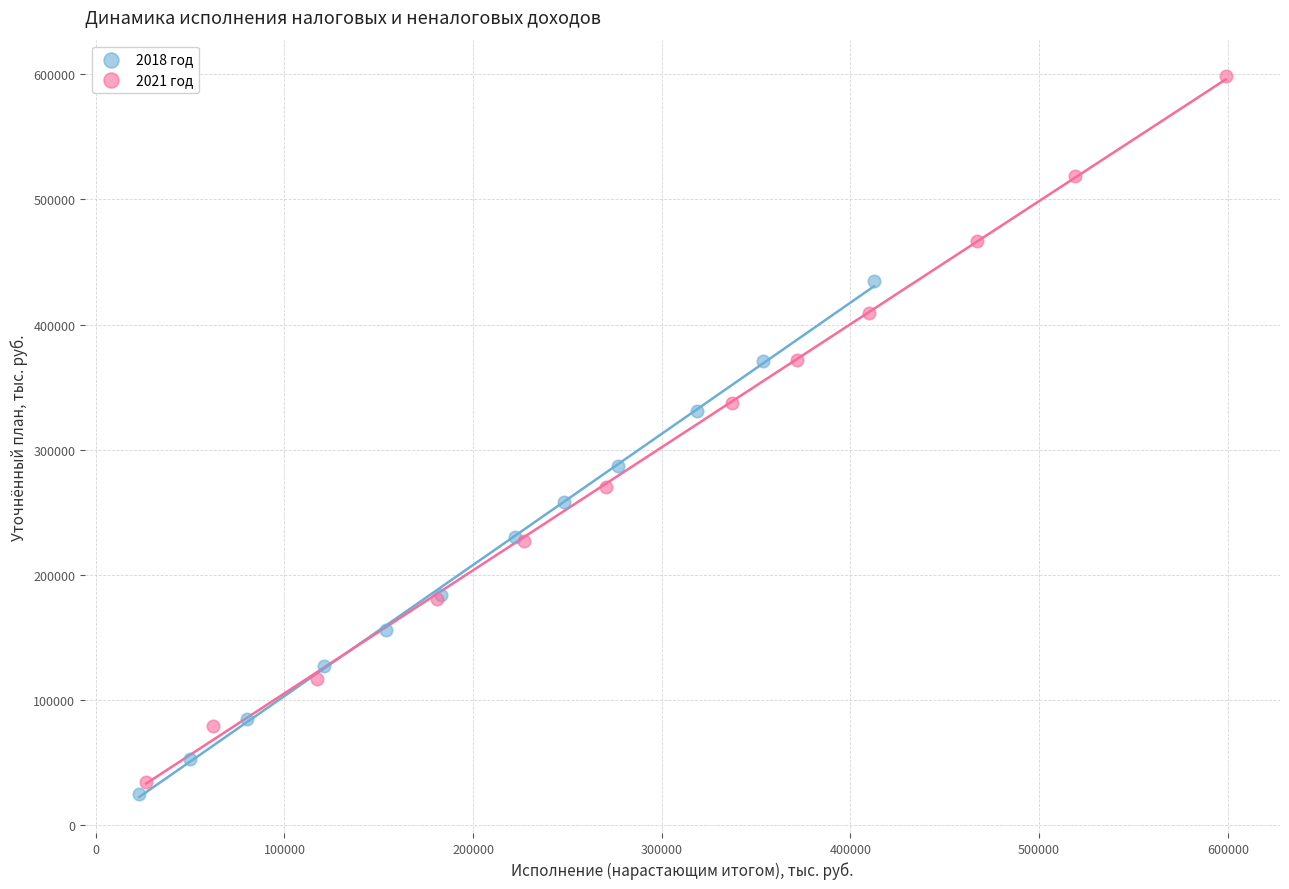

Which series contains the highest Y value?

2021 год